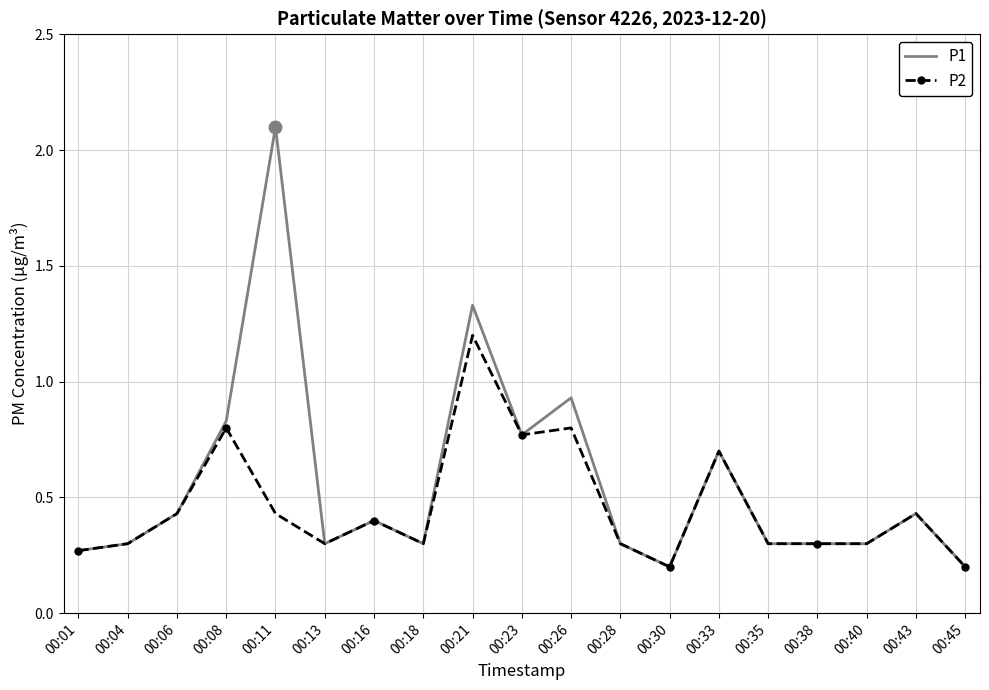

Rank the series by their maximum value, from highest to lowest.

P1, P2